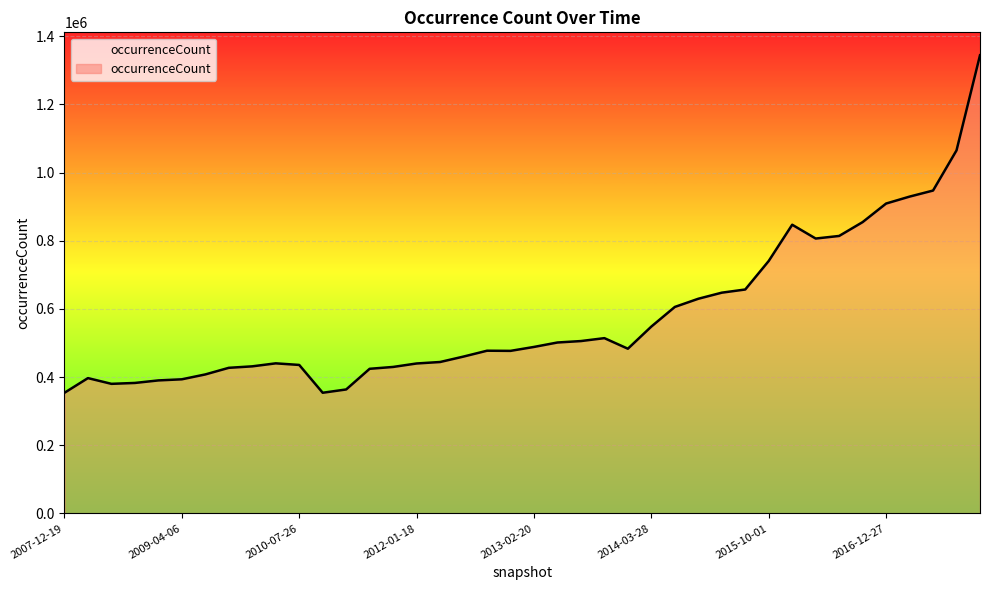

What is the difference between the maximum and minimum values?

990087